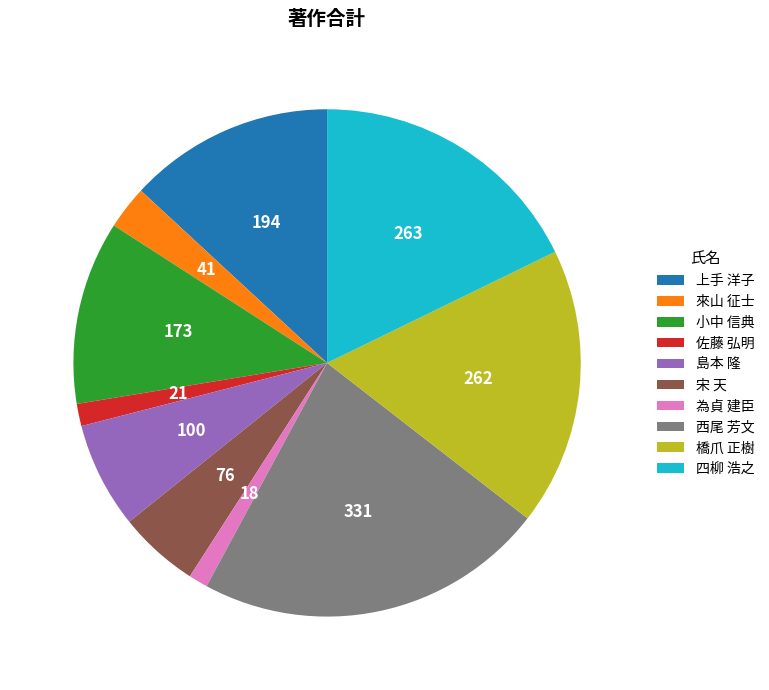

Is 佐藤 弘明 the majority of the pie?

No